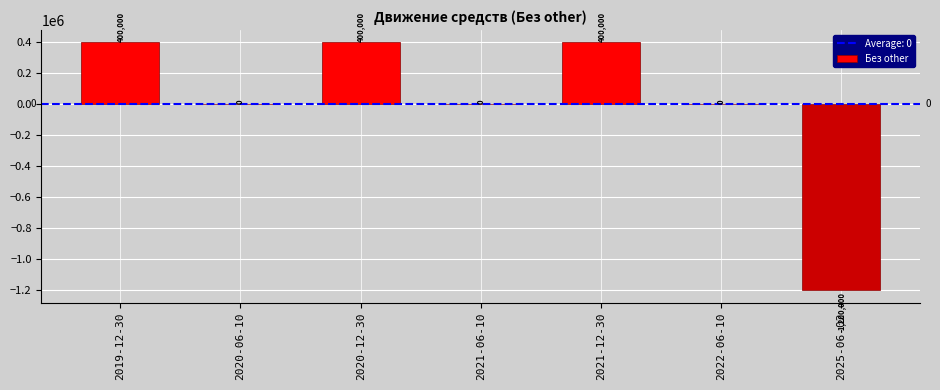

What is the greatest value displayed?

400000